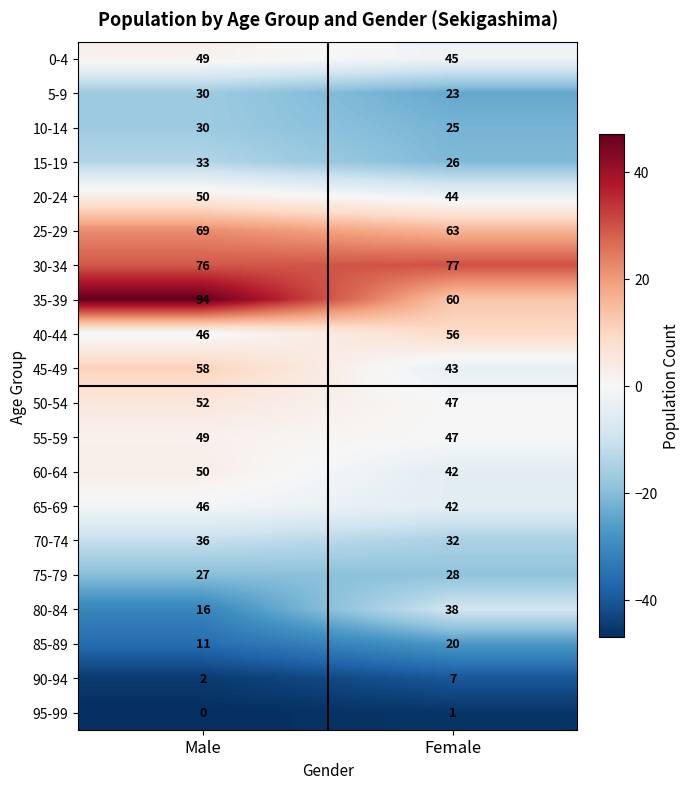

Rank the categories by 70-74 value from lowest to highest.

Female, Male